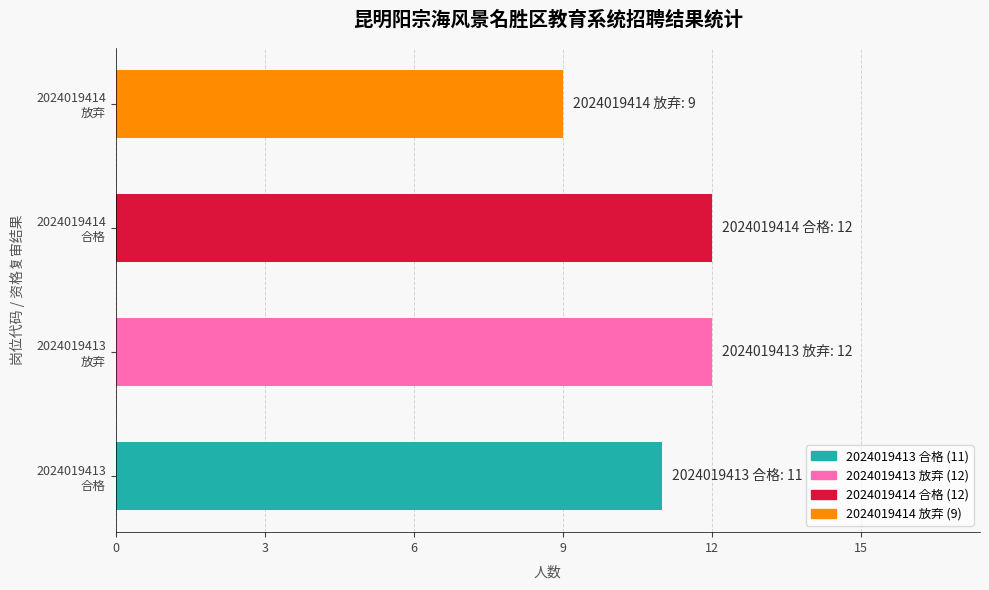

What is the difference between the maximum and minimum values?

3